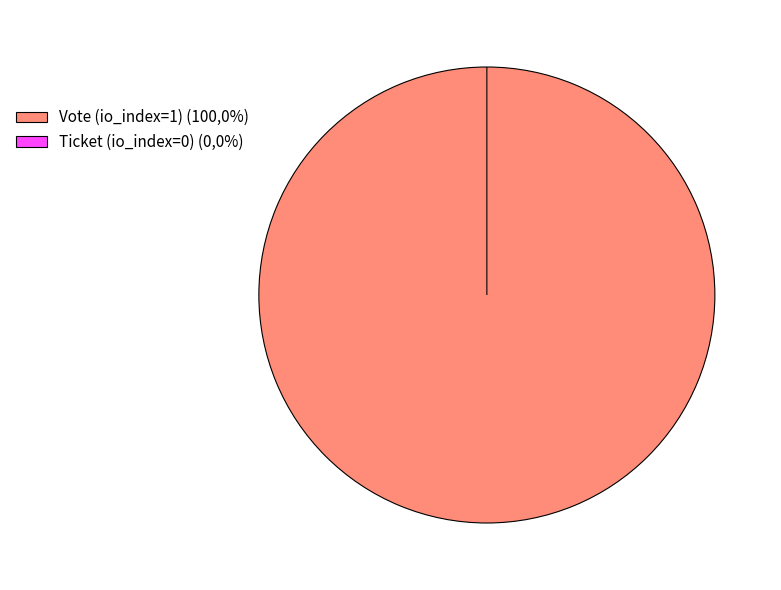

Which category has the smallest portion of the pie?

Ticket (io_index=0)